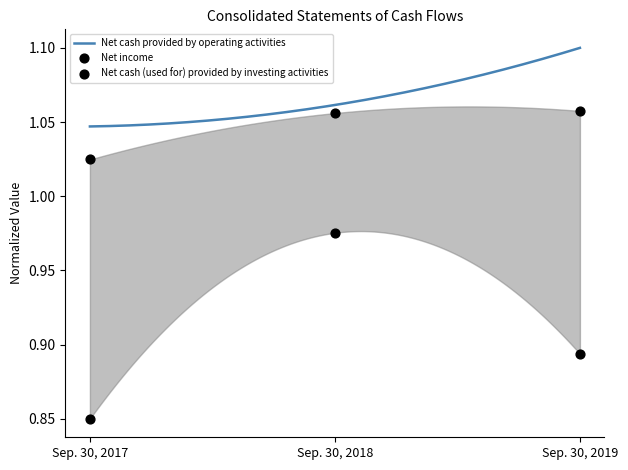

At how many categories does at least one series exceed 1?

3